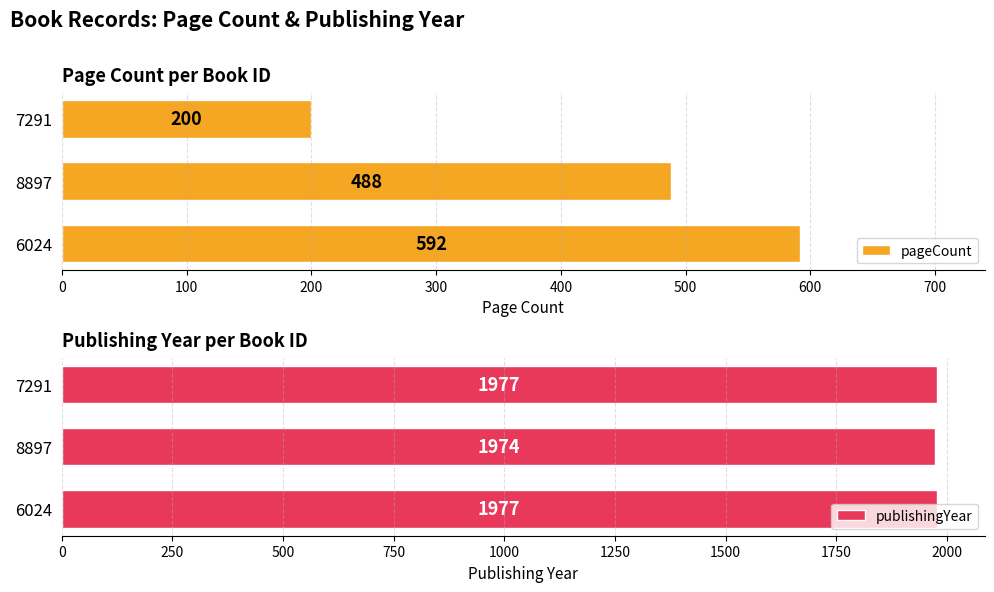

How many pageCount values are between 200 and 592?

3